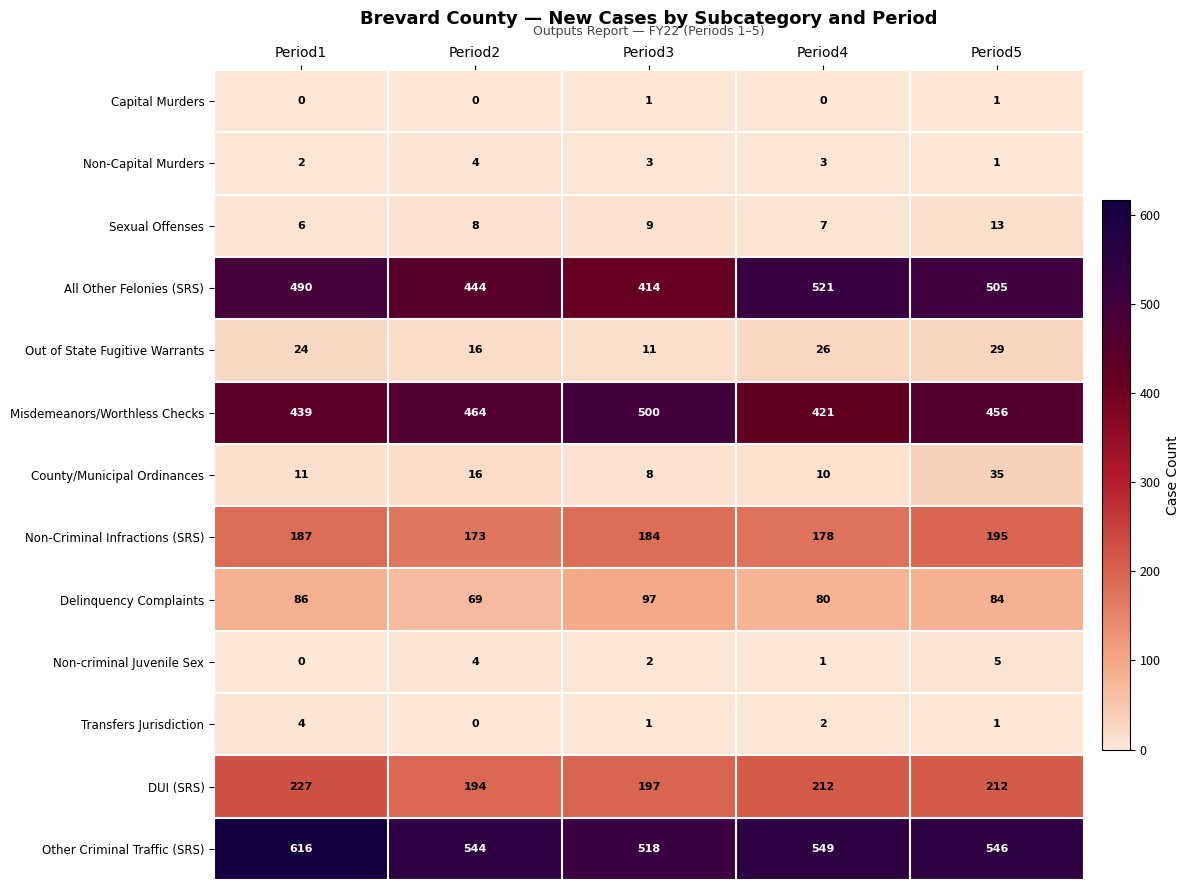

What is the difference between the highest and lowest values at Period1?

616